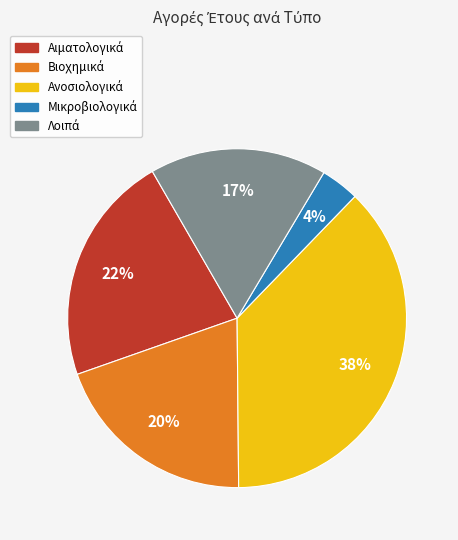

Count the number of slices in the pie.

5